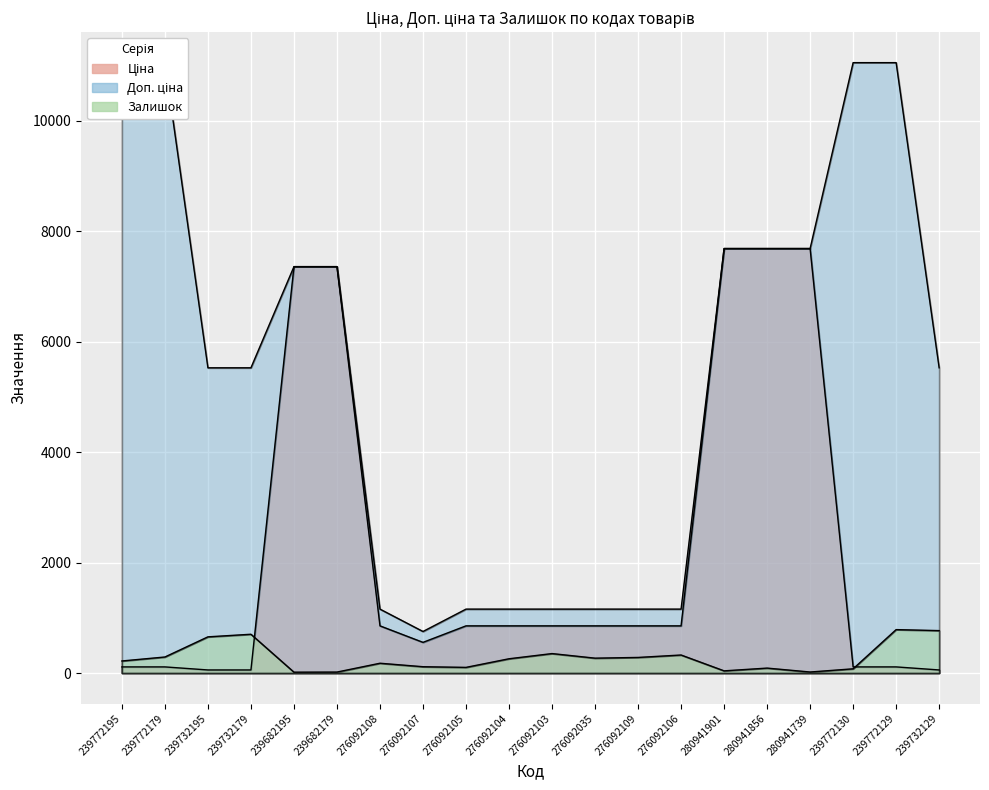

Which series has the largest total across all categories?

Доп. ціна